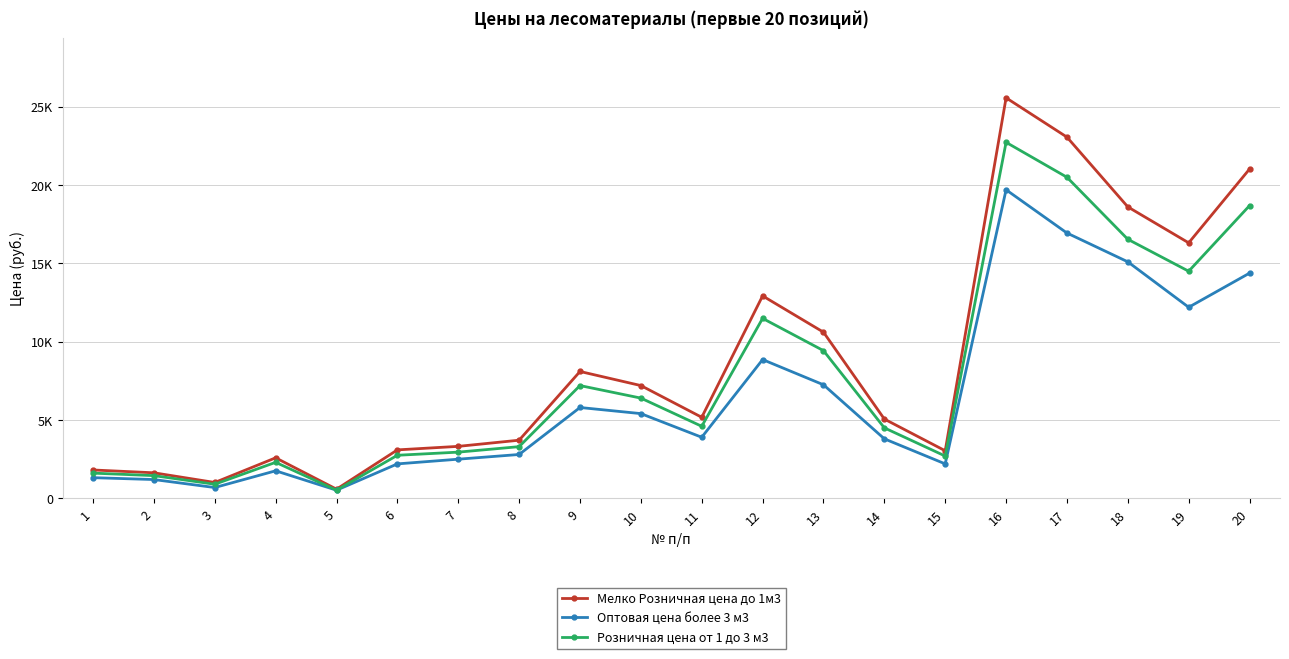

True or false: Мелко Розничная цена до 1м3 has more than 1 points higher than both neighbors.

True